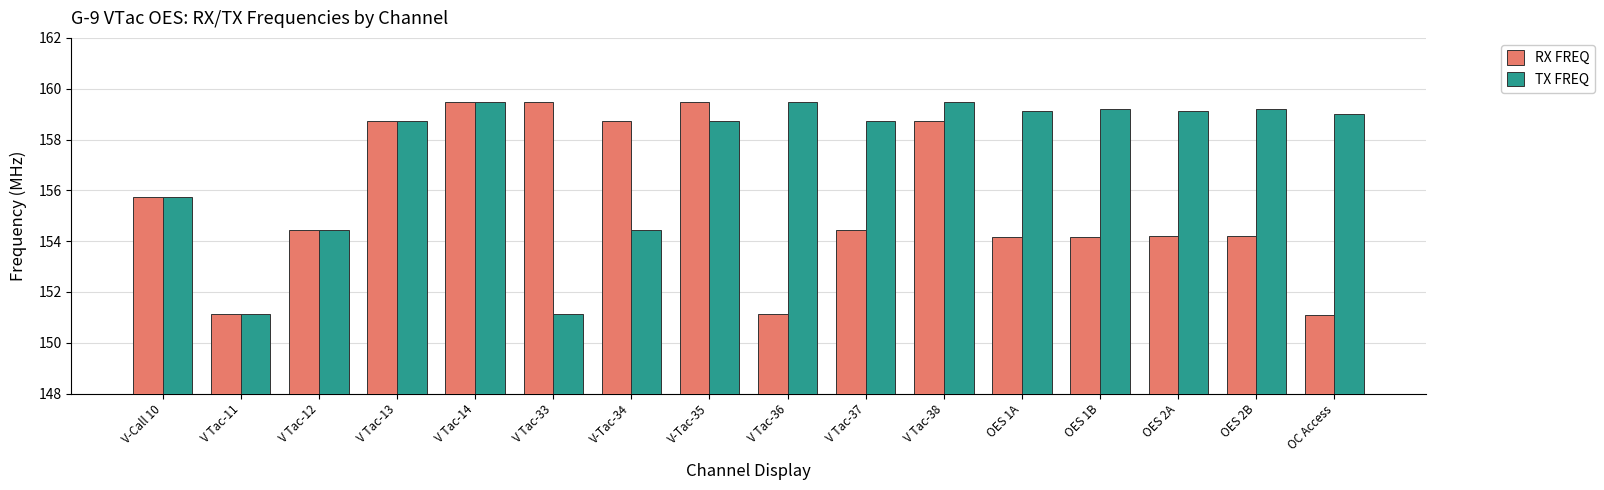

What is the average value of the TX FREQ series?

157.3